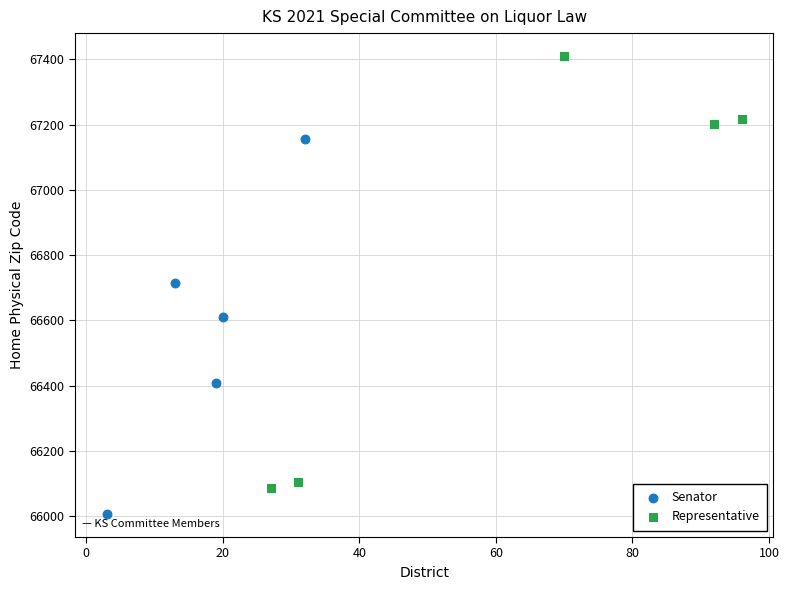

Which series contains the lowest Y value?

Senator